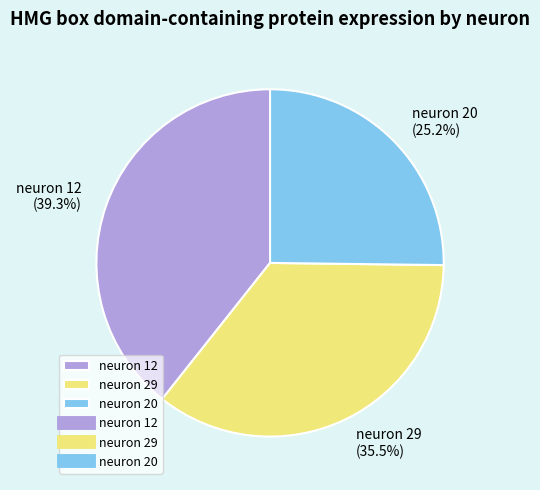

To the nearest percent, what is the difference between the neuron 12 and neuron 20 slice percentages?

14%